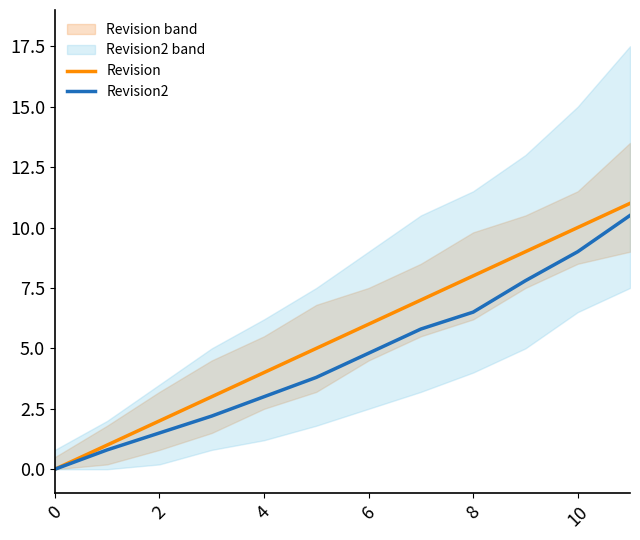

What is the difference between the maximum and minimum values in the Revision2 series?

10.5